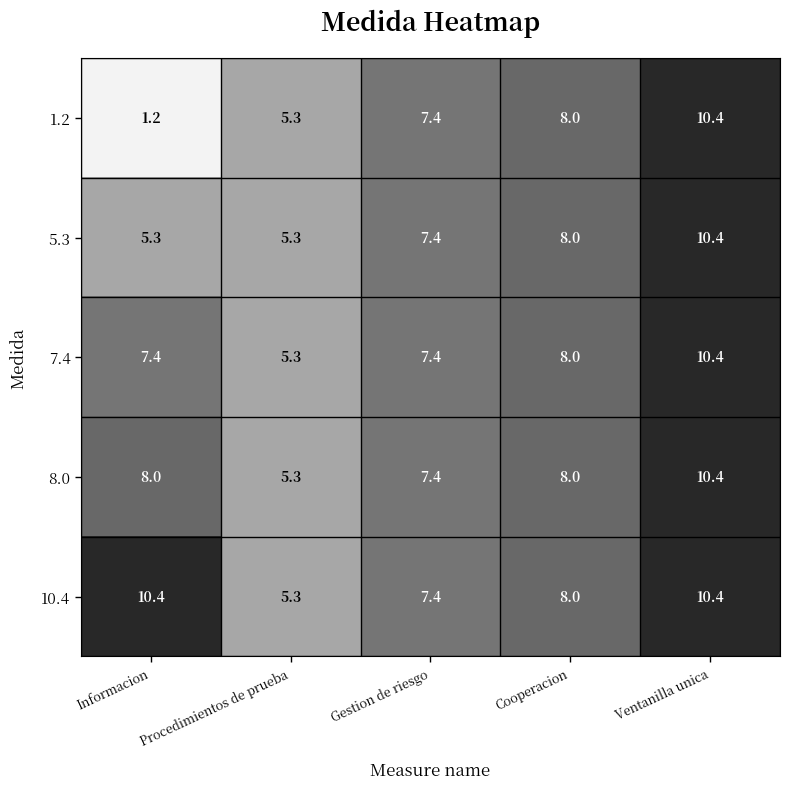

At which category is the sum across all series the highest?

Ventanilla unica